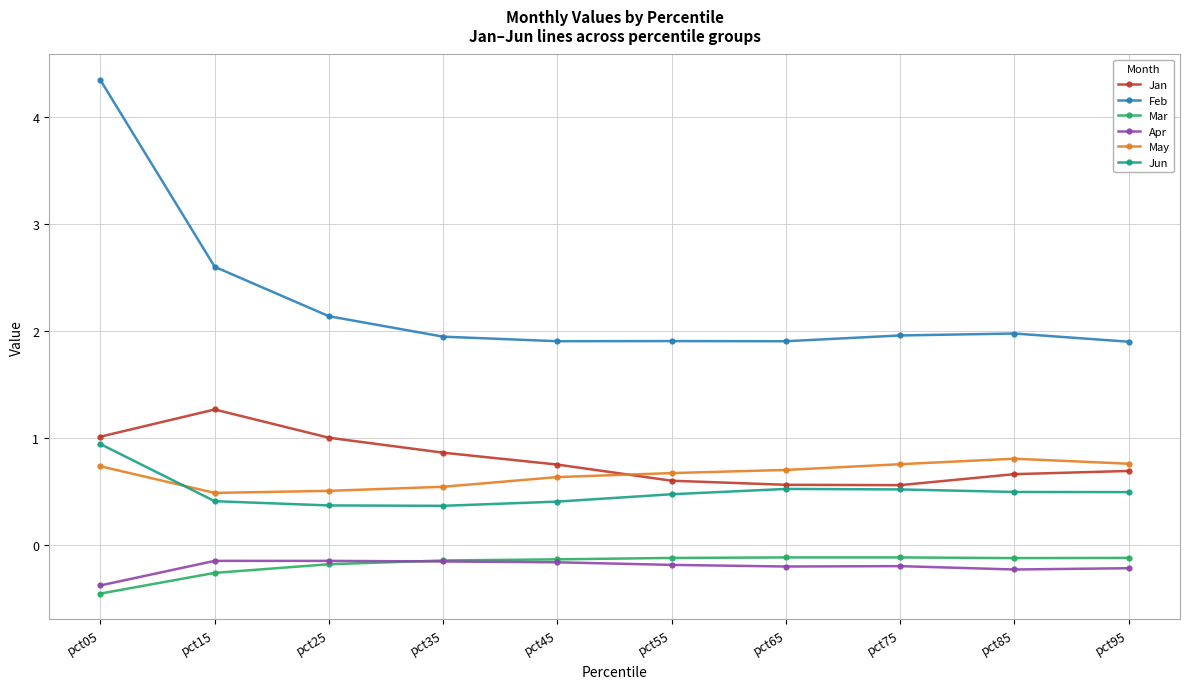

Where is the first local maximum for Jan?

pct15